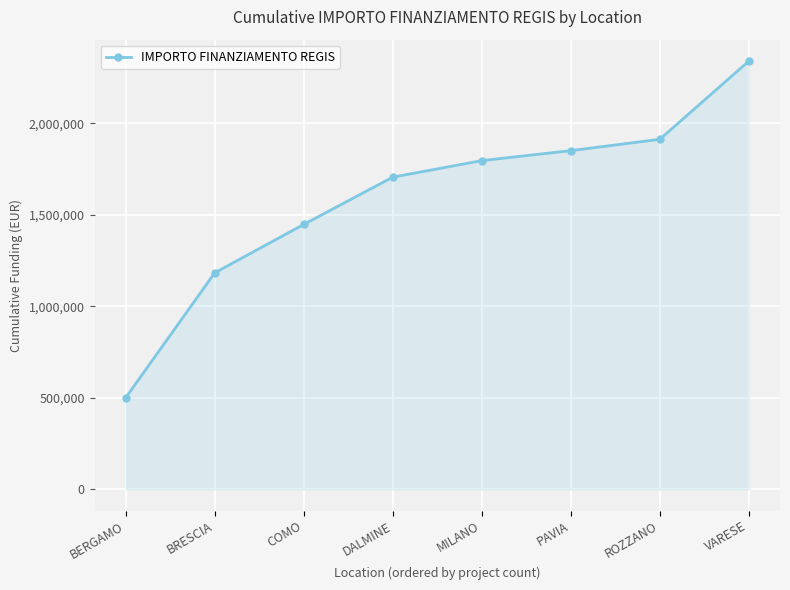

What is the greatest value displayed?

2340323.4